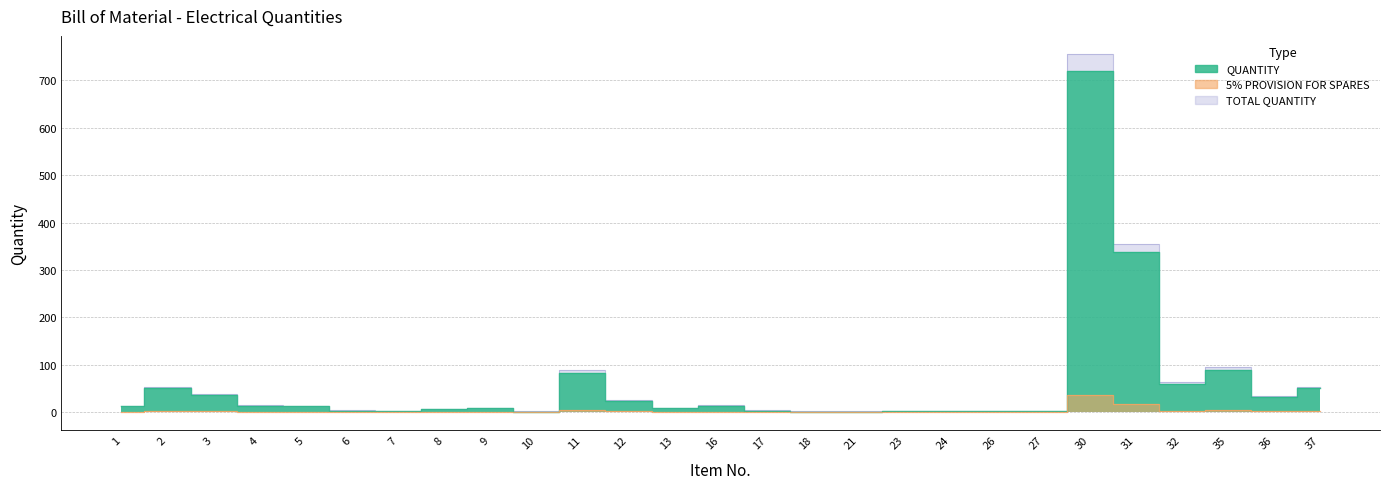

Rank the categories by QUANTITY value from lowest to highest.

10, 18, 21, 7, 23, 24, 26, 27, 6, 17, 8, 9, 13, 1, 5, 4, 16, 12, 36, 3, 37, 2, 32, 11, 35, 31, 30